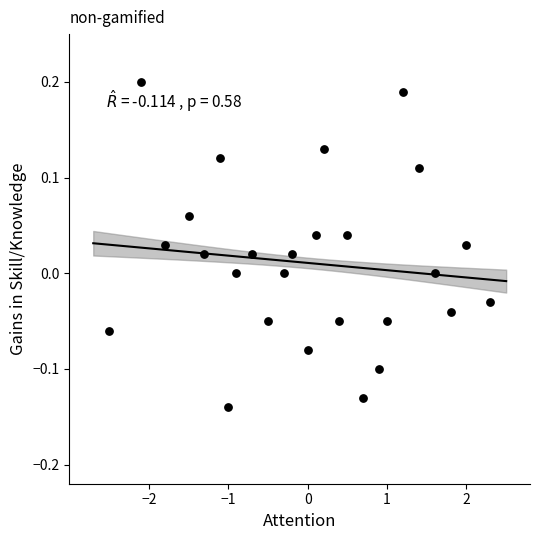

What is the range of Y values (max minus min)?

0.3